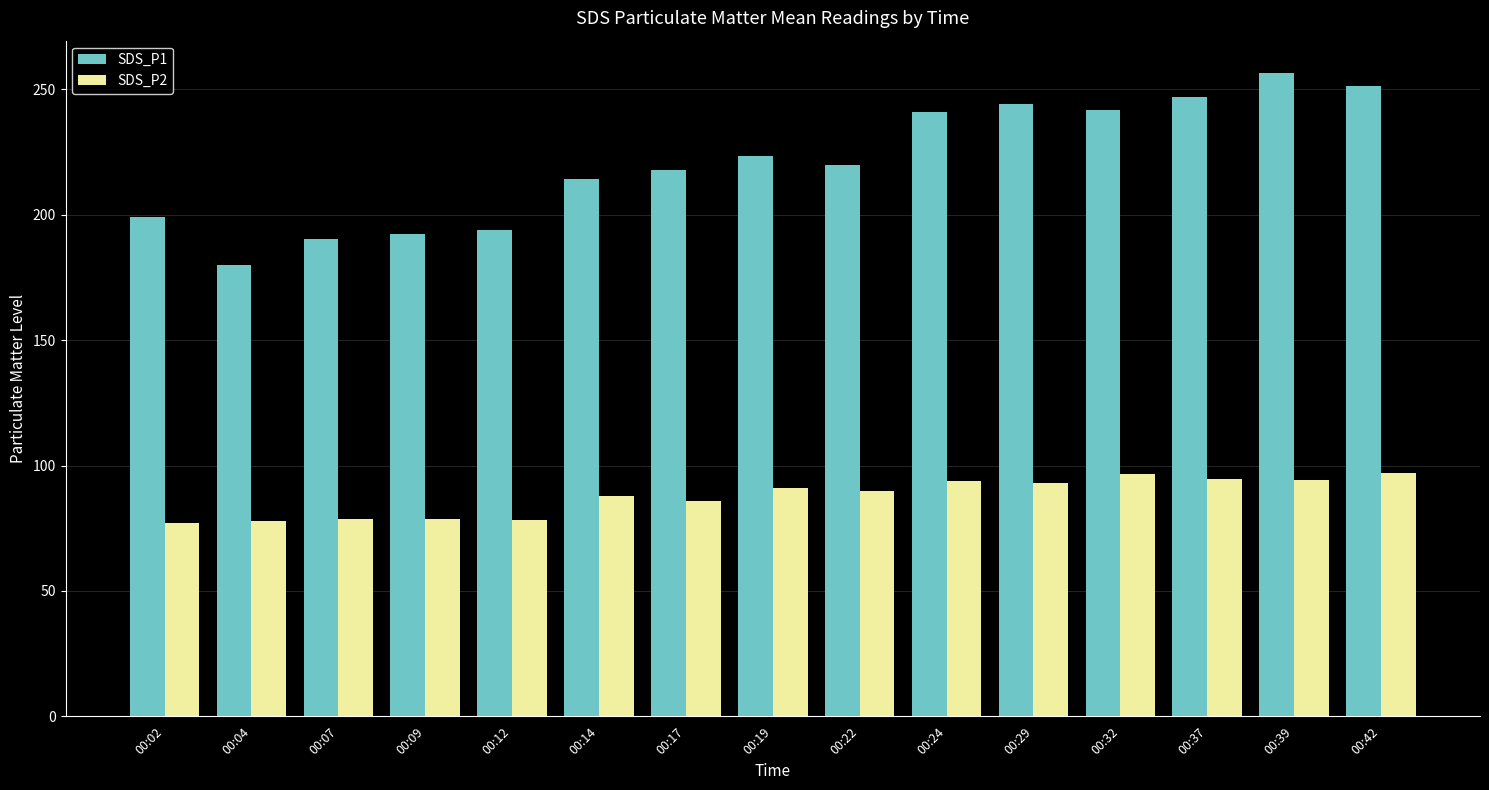

How many bars are there in total?

30